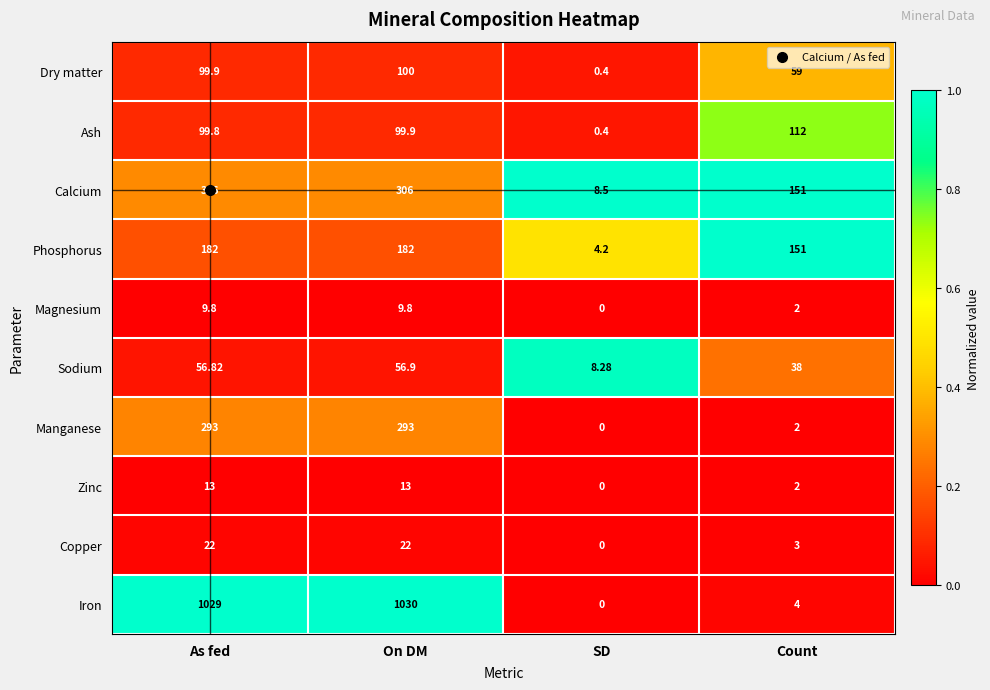

At which label is Iron closest to 515?

Count